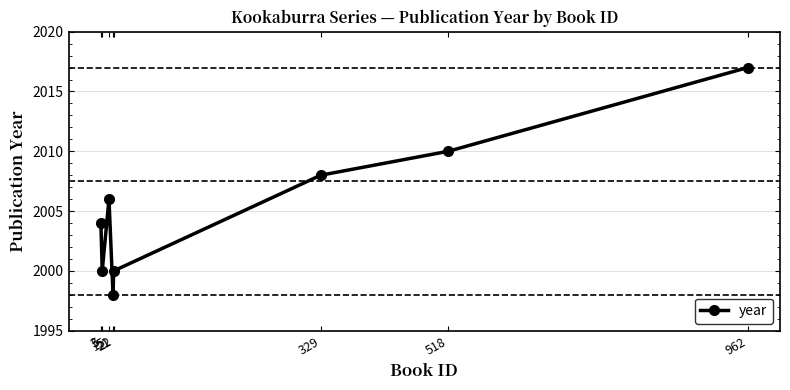

How many interior local valleys (lower than both neighbors) does the data have?

2